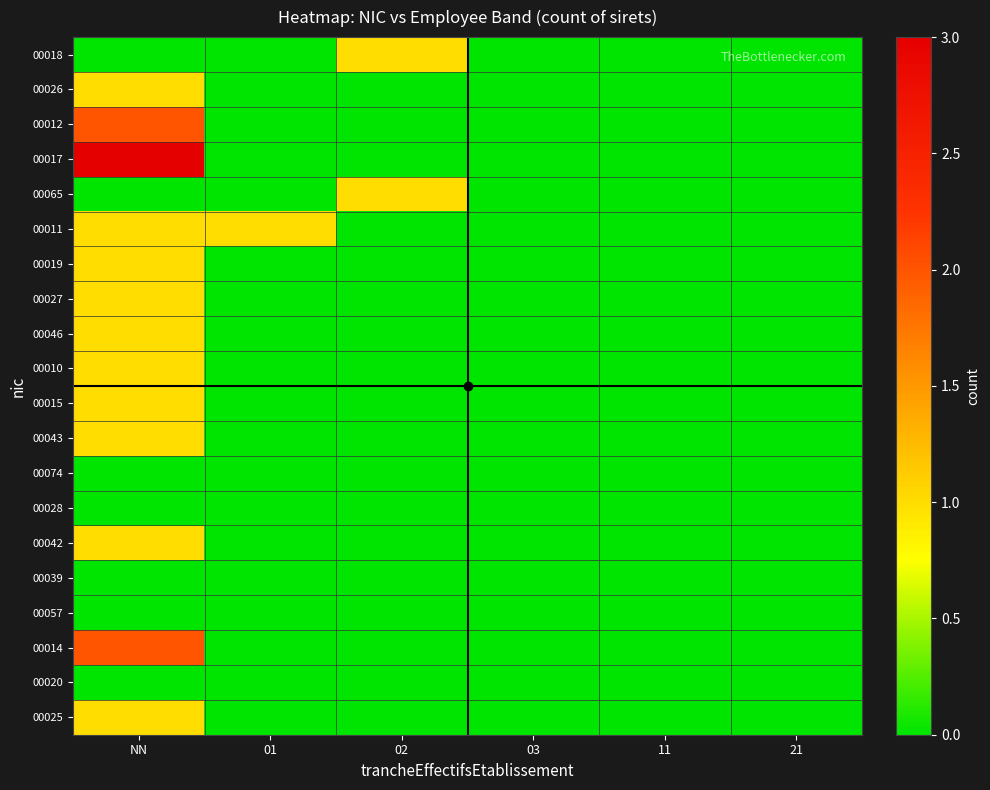

Which category has the lowest value across all series?

NN